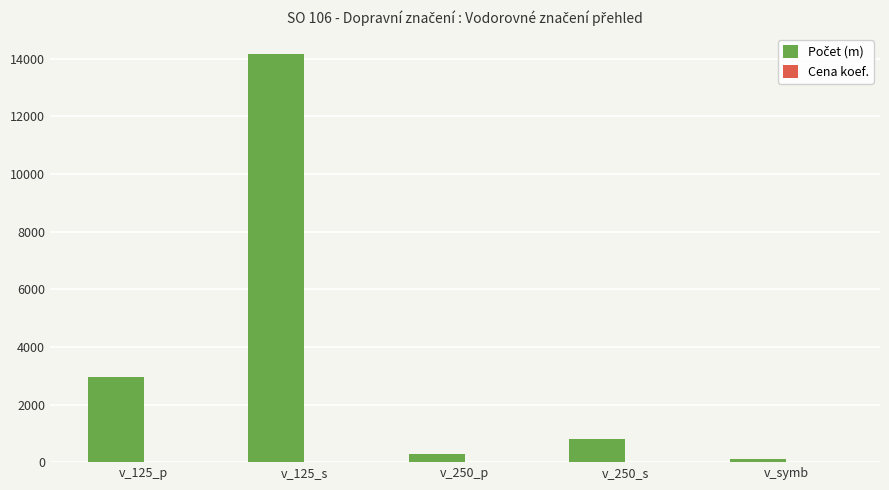

Which label corresponds to the largest value in the chart?

v_125_s